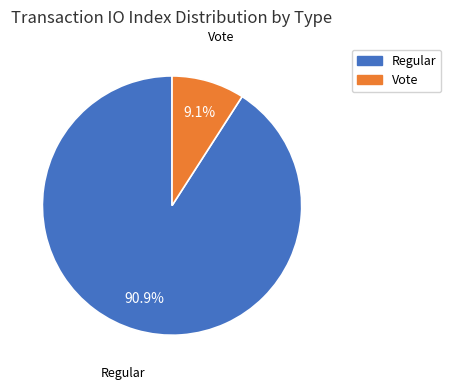

Is there a majority slice in this chart?

Yes